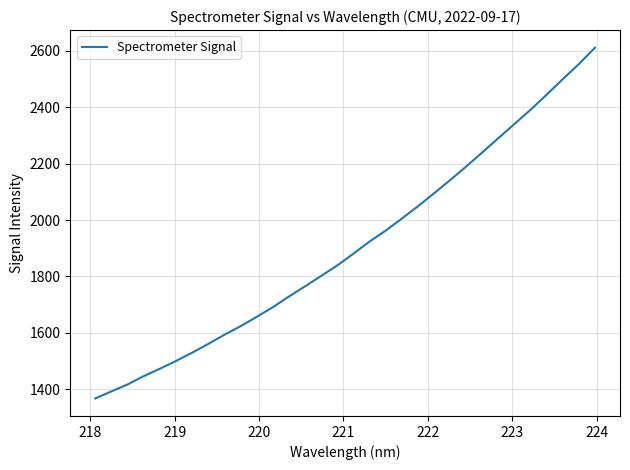

What is the difference between the maximum and minimum values?

1245.1